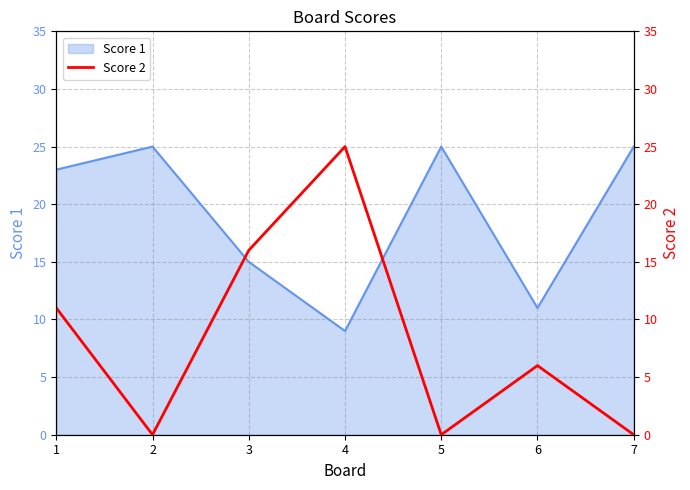

Which category has the lowest value across all series?

2